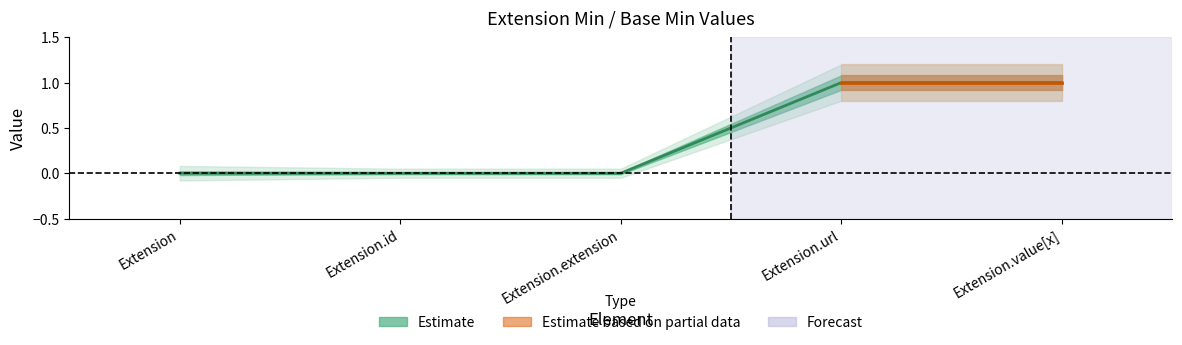

What position from the right is Extension.value[x]?

1